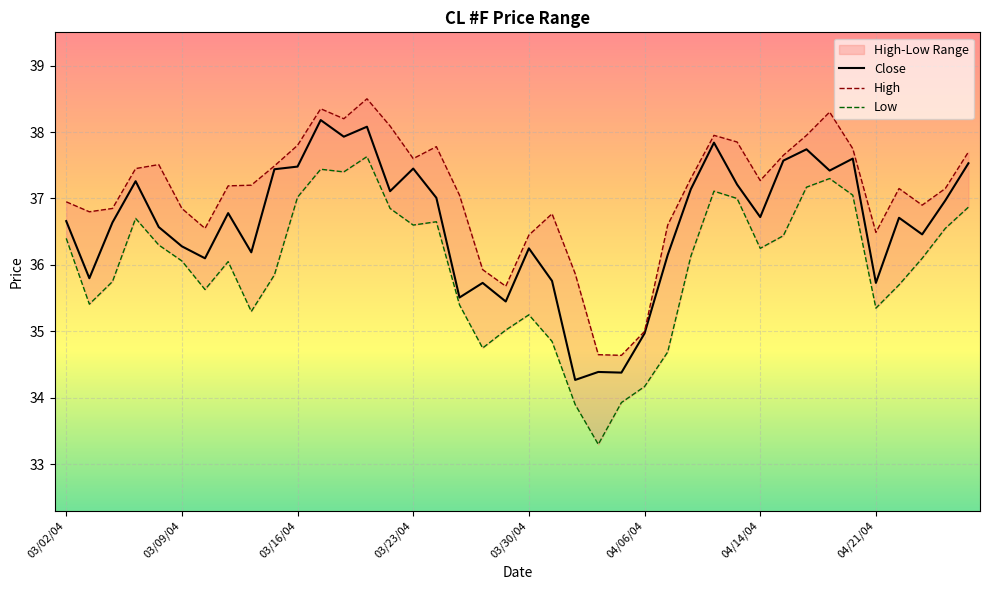

Read the Low value at 9.

35.9